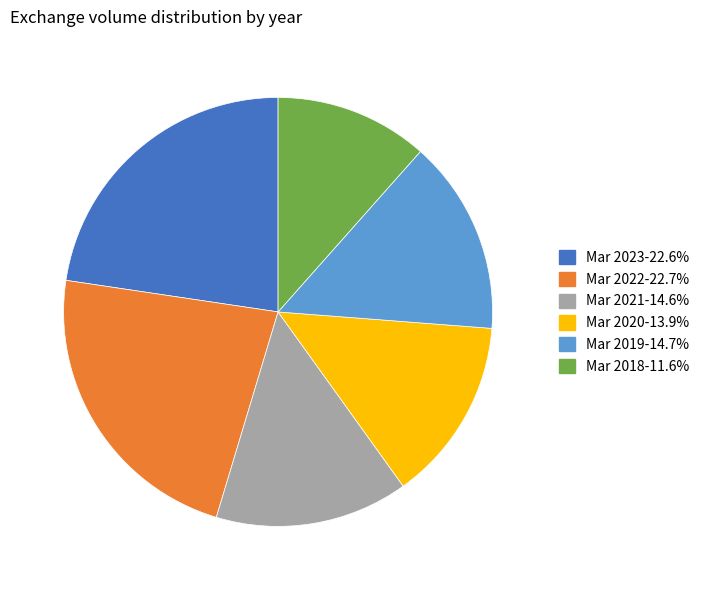

What is the smallest slice in the pie chart?

Mar 2018